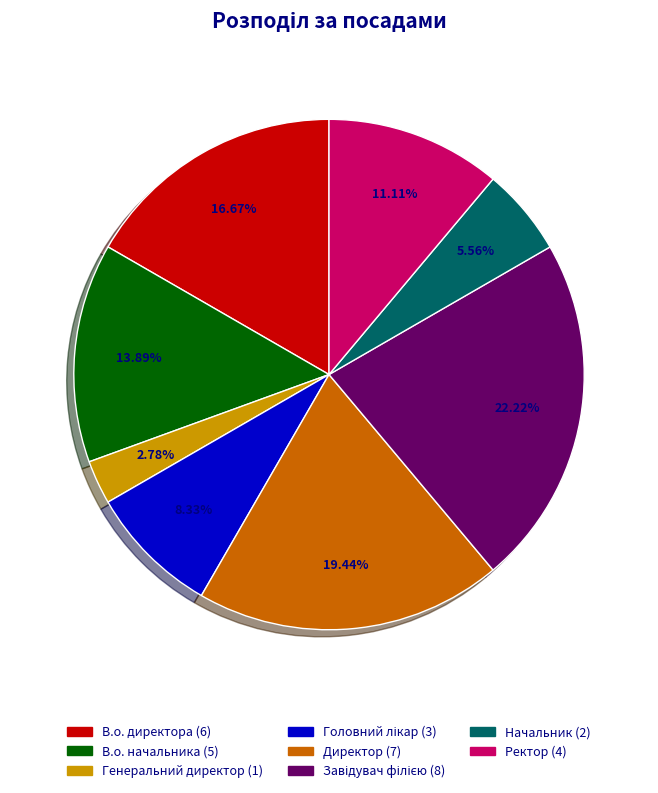

To the nearest percent, what portion does Генеральний директор represent?

3%